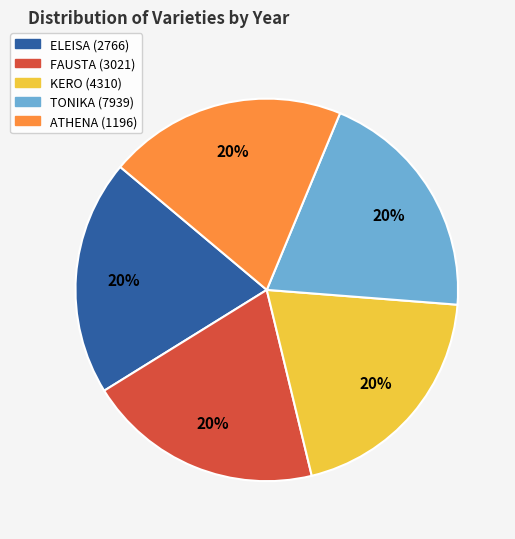

Do ELEISA (2766) and FAUSTA (3021) together represent more than half of the pie?

No